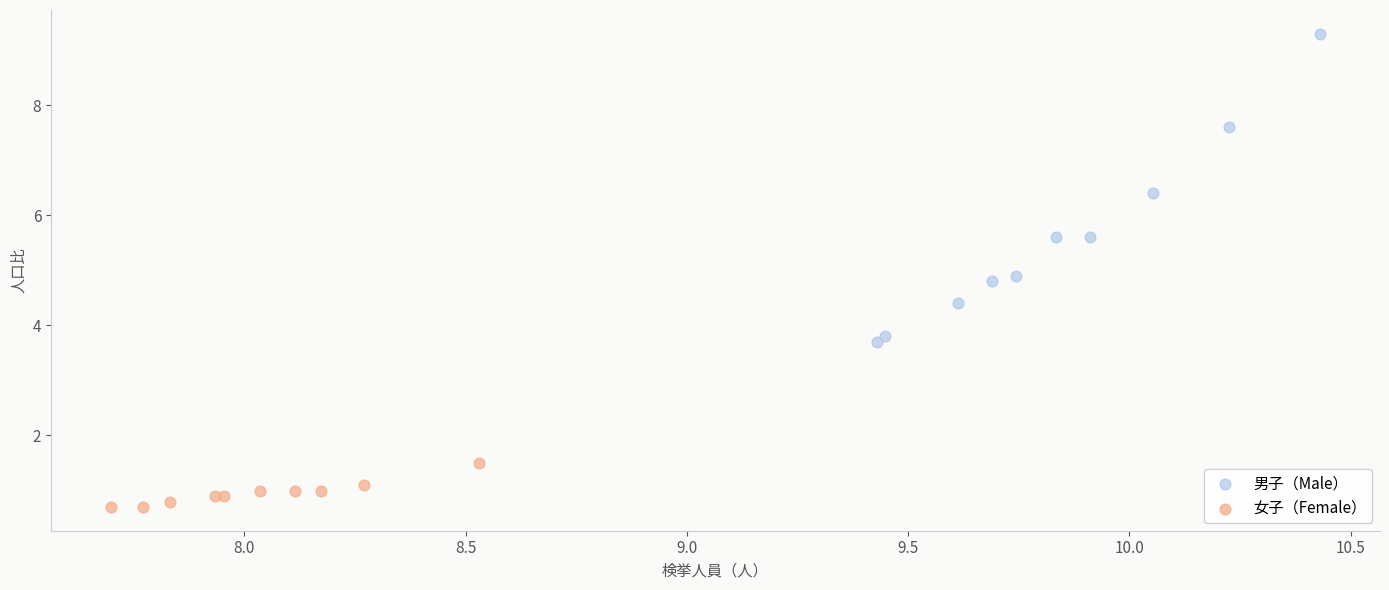

What are all the series names shown in the legend?

男子（Male）, 女子（Female）